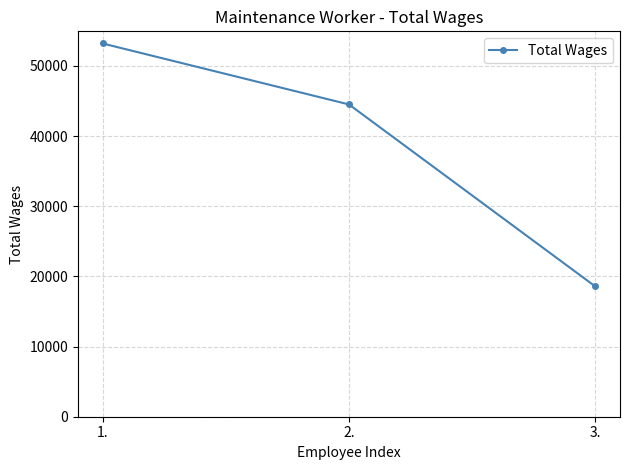

List the labels in order of value, smallest first.

3., 2., 1.